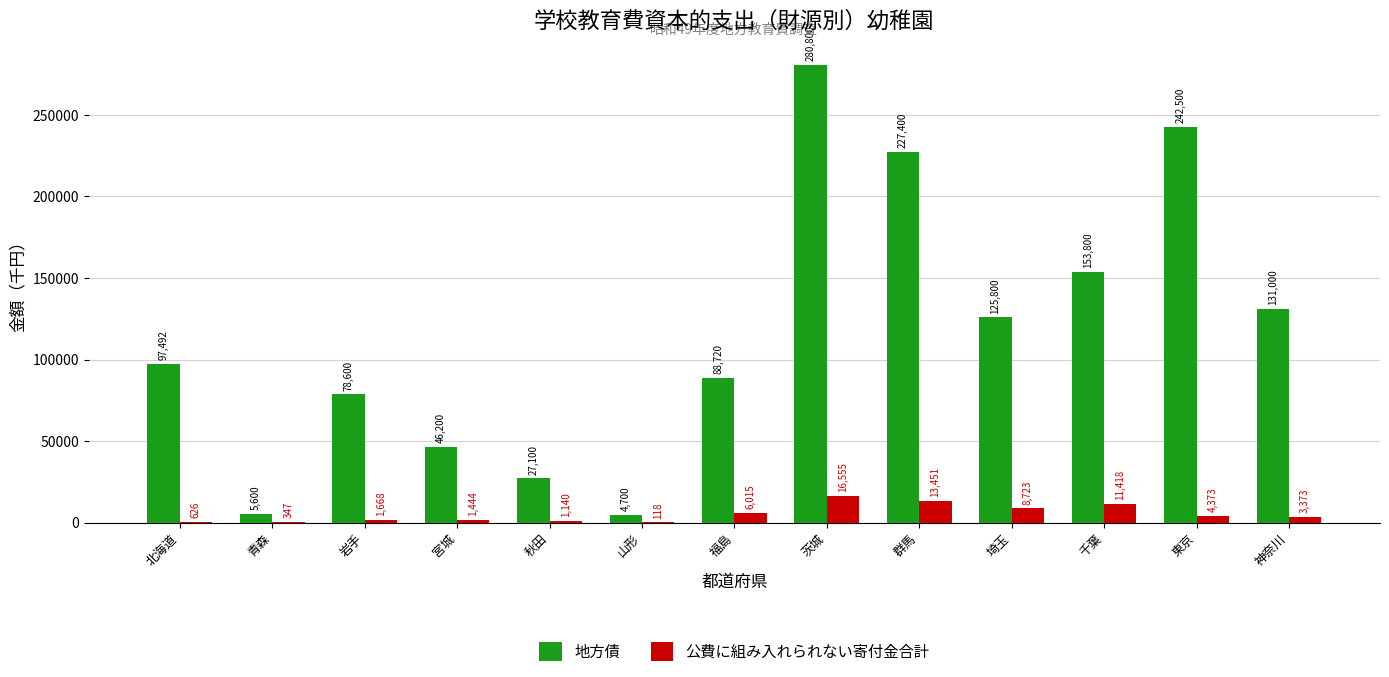

Are the bars horizontal?

No